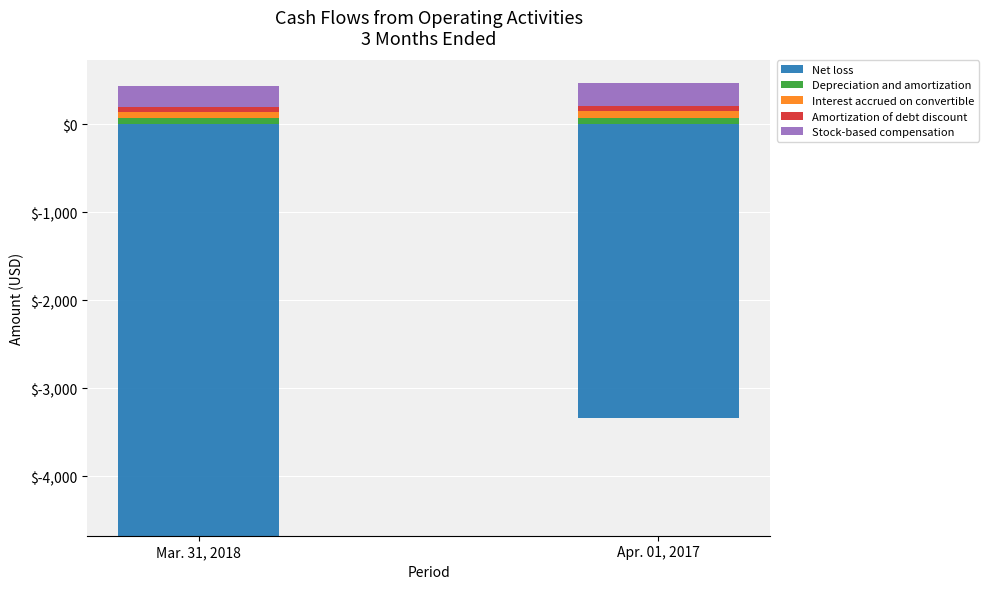

What is the label of the 1st bar from the left?

Mar. 31, 2018